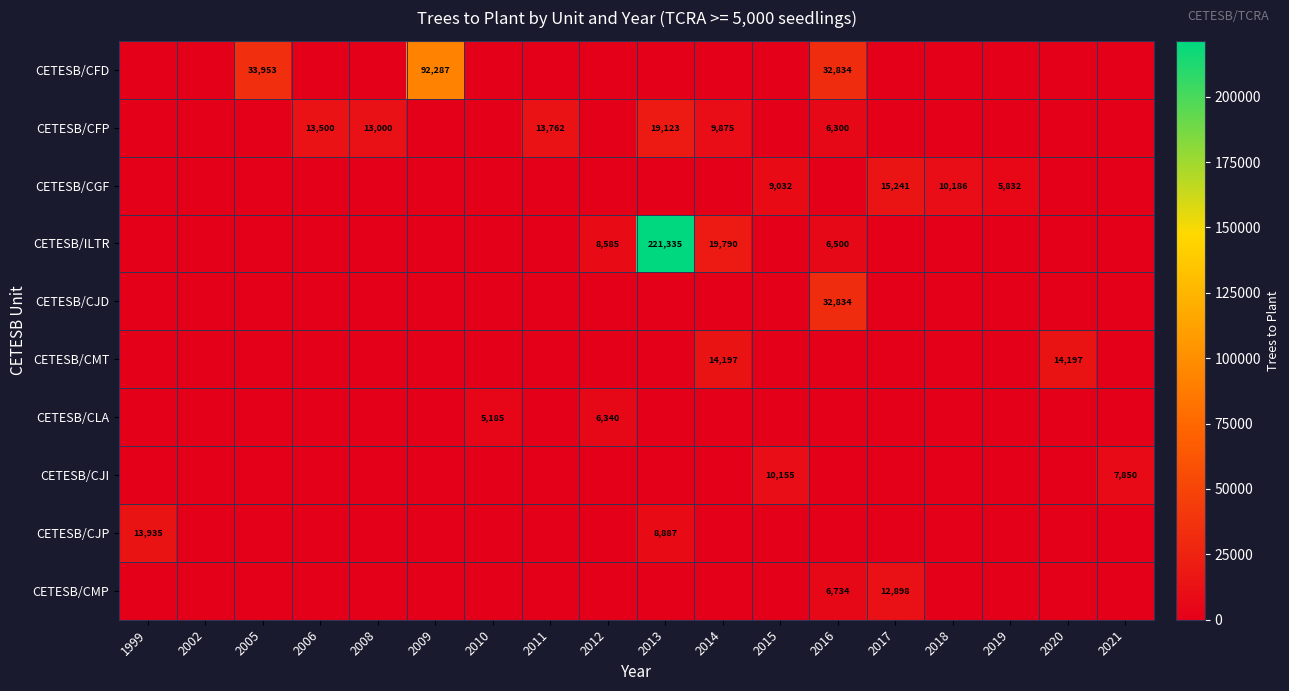

Is the value of CETESB/CJP at 2012 greater than the value of CETESB/ILTR at 2013?

No